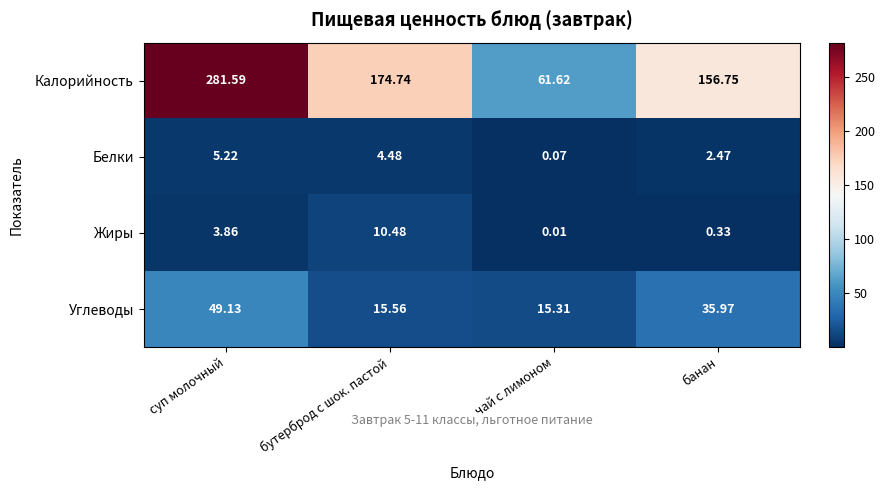

At which label does Углеводы first exceed 35?

суп молочный